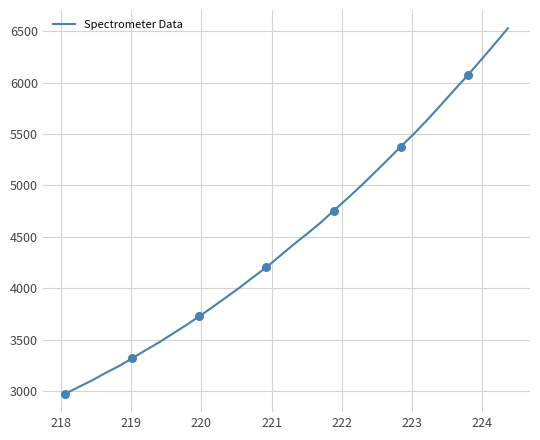

What is the maximum value shown in the chart?

6527.3